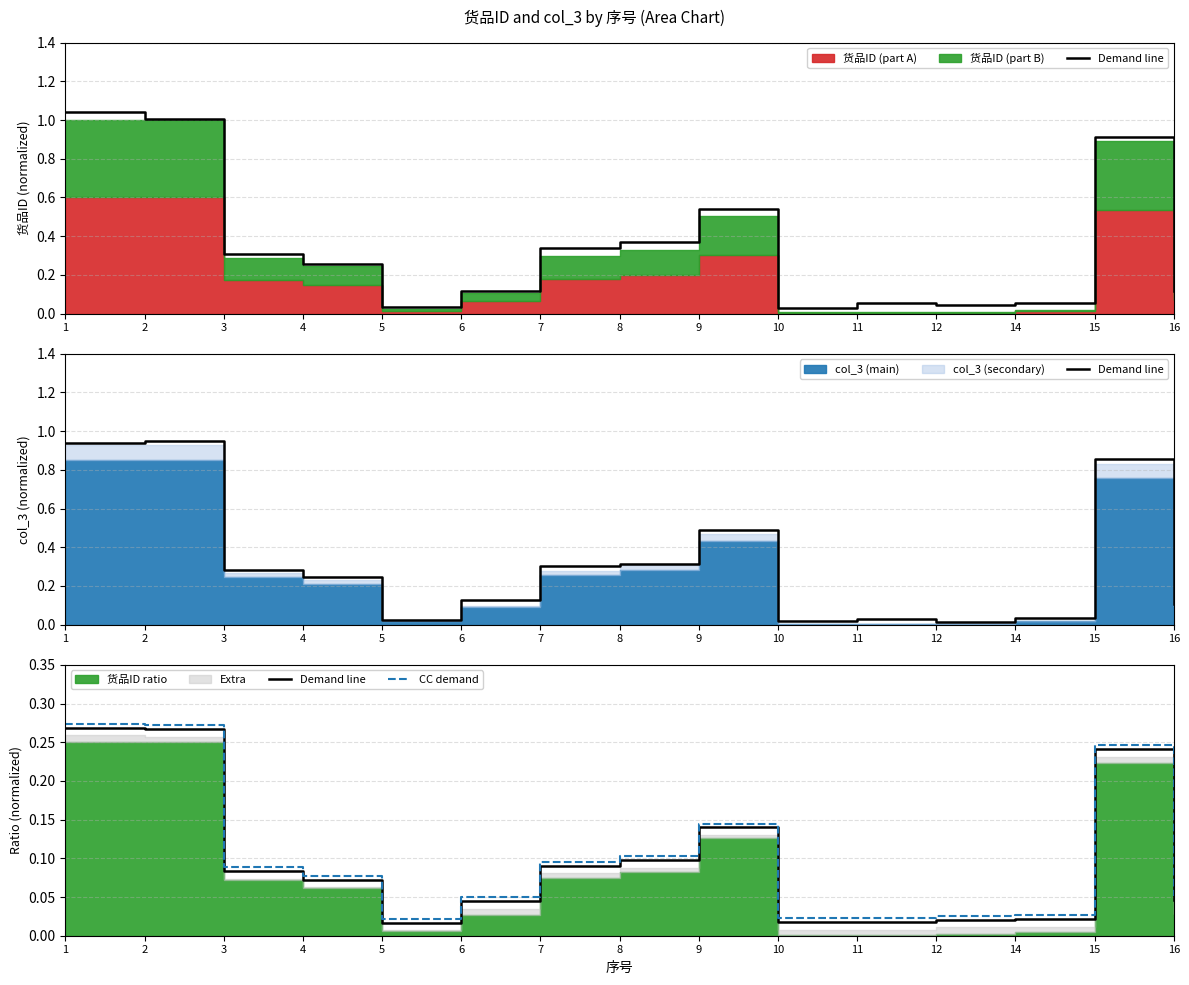

Which category has the highest value in the Demand line series?

1